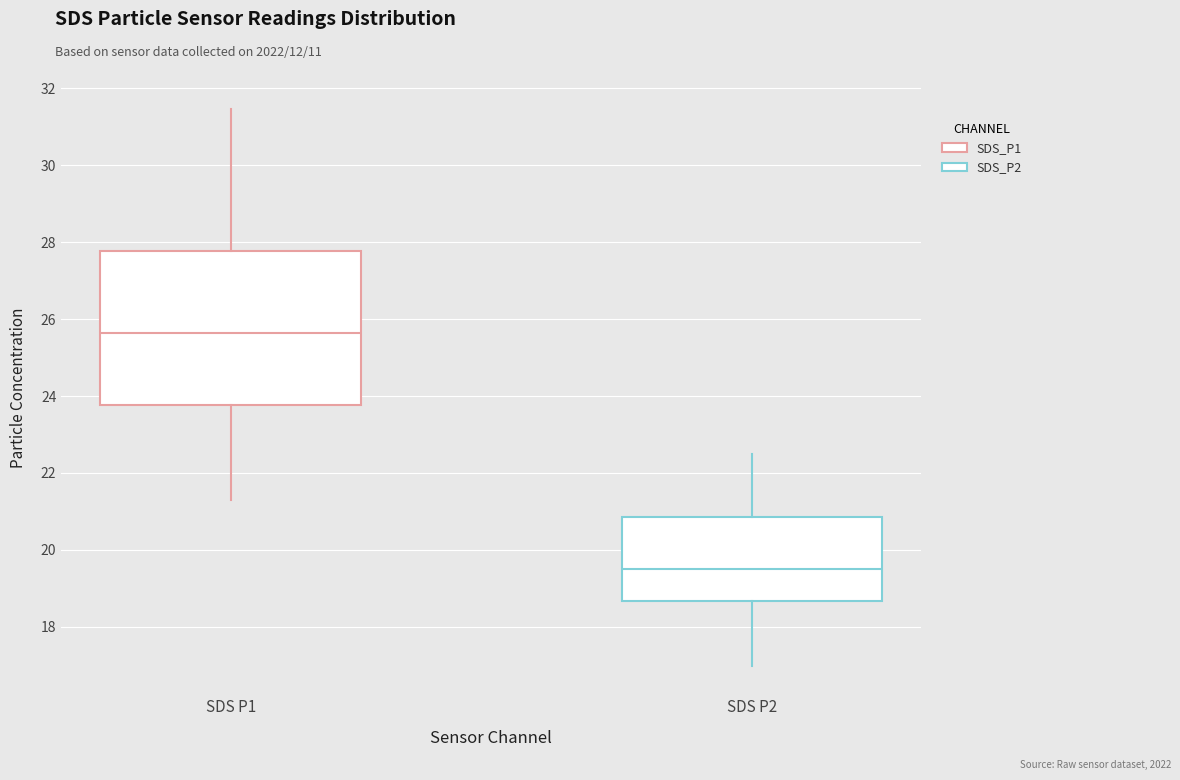

Reading left to right, transcribe this box plot: for each box, give where its median line is, the range the box spans, and where its two whiskers end, as read against the y-axis. The values are not printed on the chart, so give them approximately, as read against the axis.

SDS P1: median 25.6, box 23.8 to 27.8, whiskers 21.4 to 31.4
SDS P2: median 19.6, box 18.6 to 20.8, whiskers 17.0 to 22.6